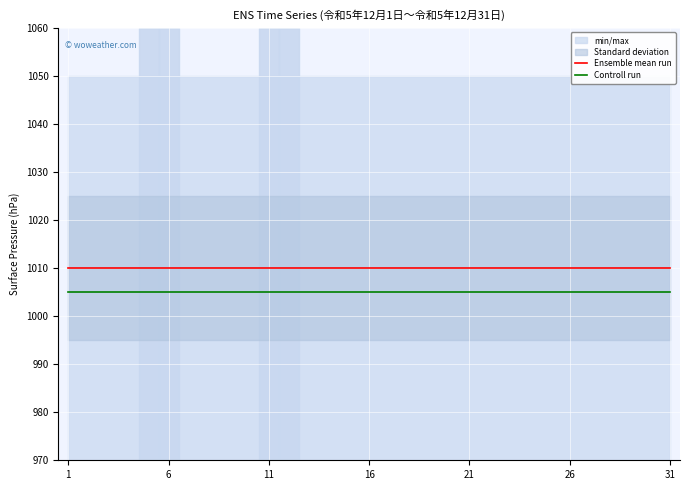

Which series has the largest range (max minus min)?

Ensemble mean run